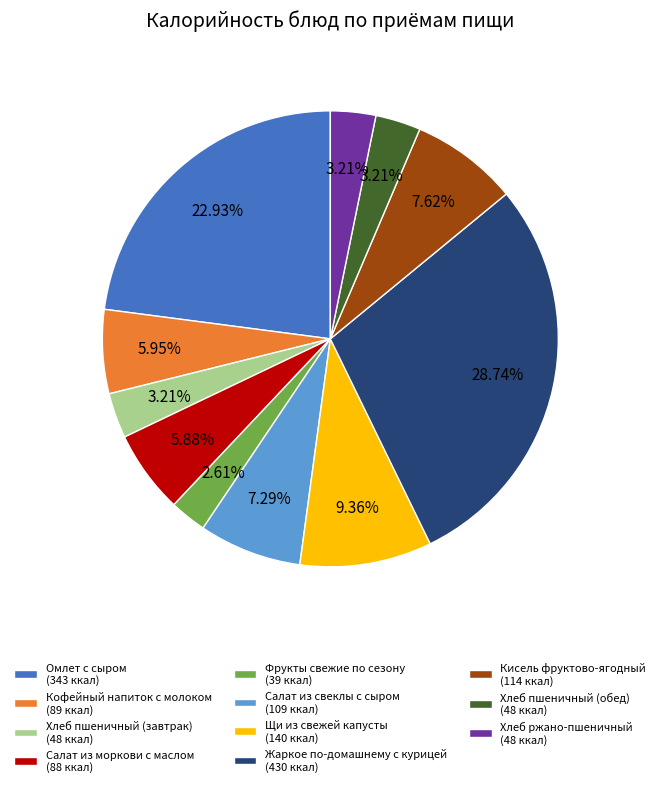

What percentage is NOT represented by Хлеб ржано-пшеничный?

96.8%